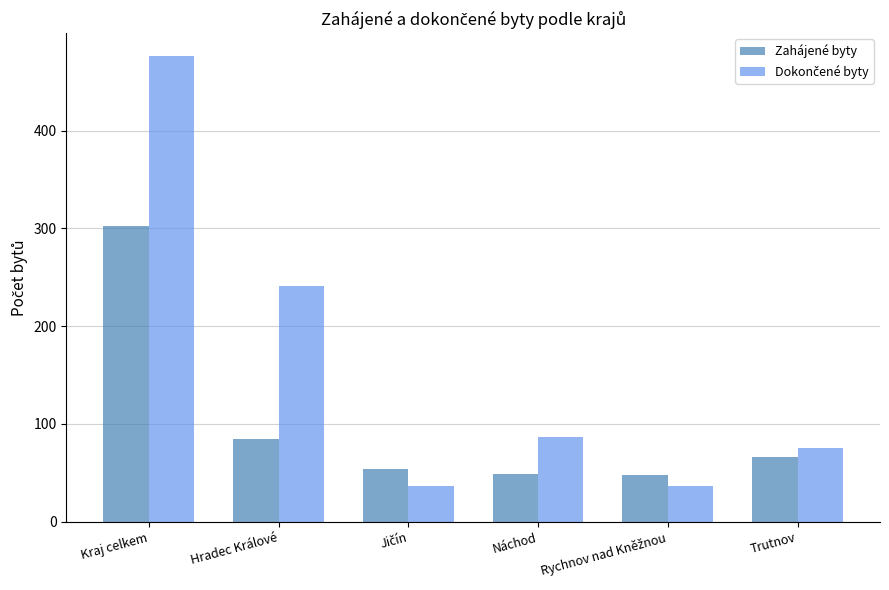

What is the maximum value shown in the chart?

476